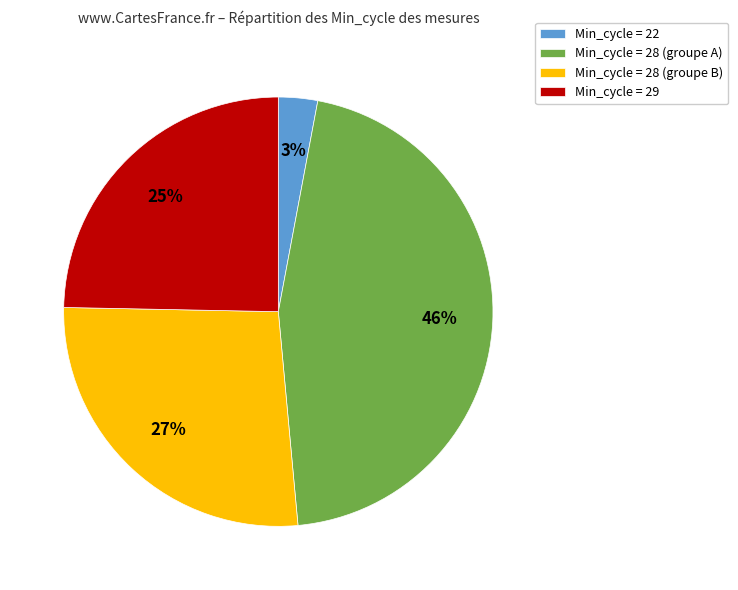

Is the sum of Min_cycle = 29 and Min_cycle = 22 greater than half?

No